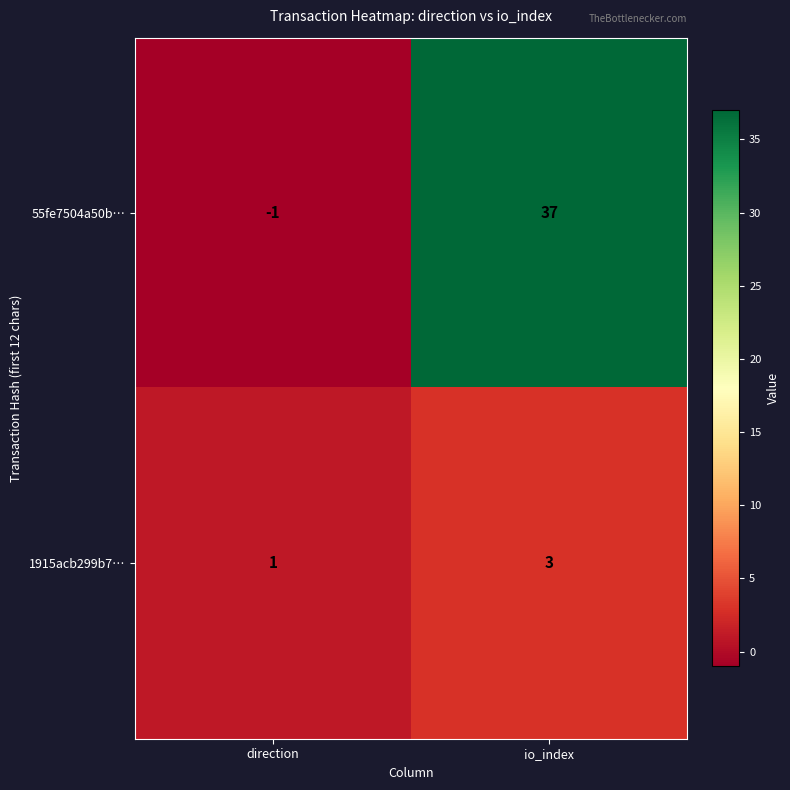

What is the difference between the highest and lowest values at direction?

2